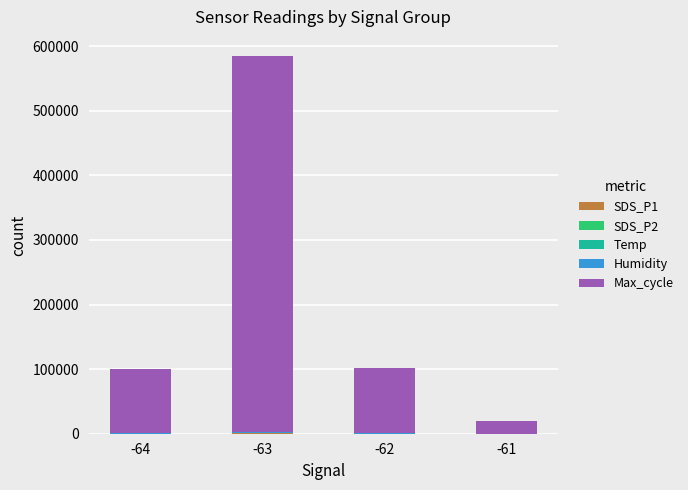

At which category is the sum across all series the highest?

-63